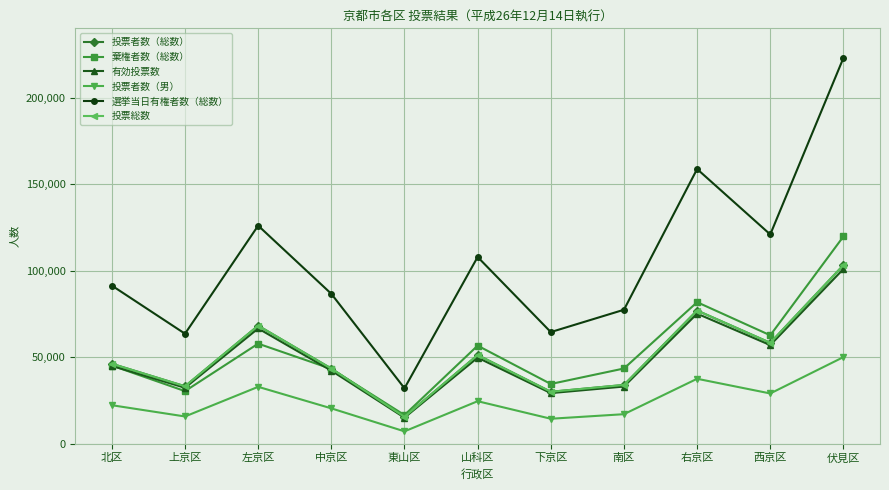

What is the difference between the highest and lowest values at 左京区?

93139